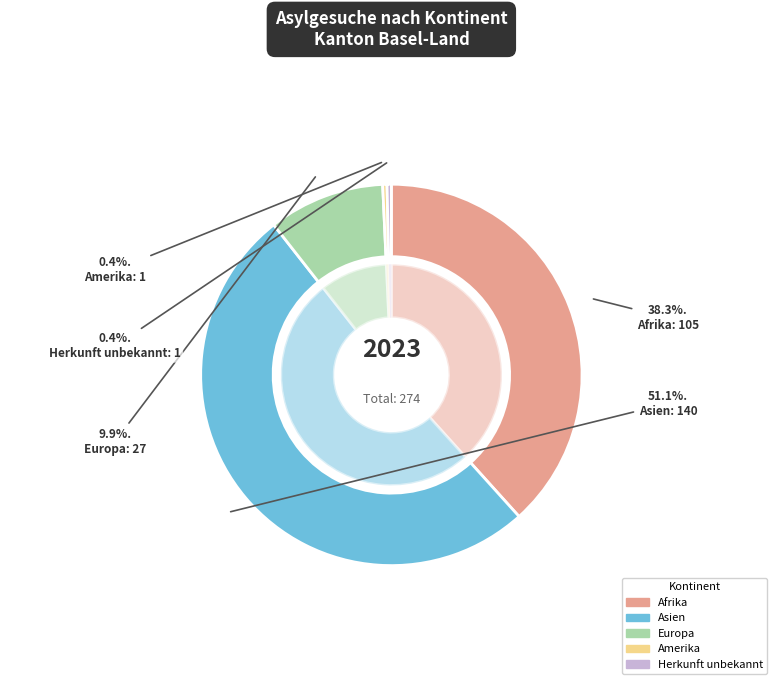

To the nearest percent, what is the difference between the Afrika and Herkunft unbekannt slice percentages?

38%